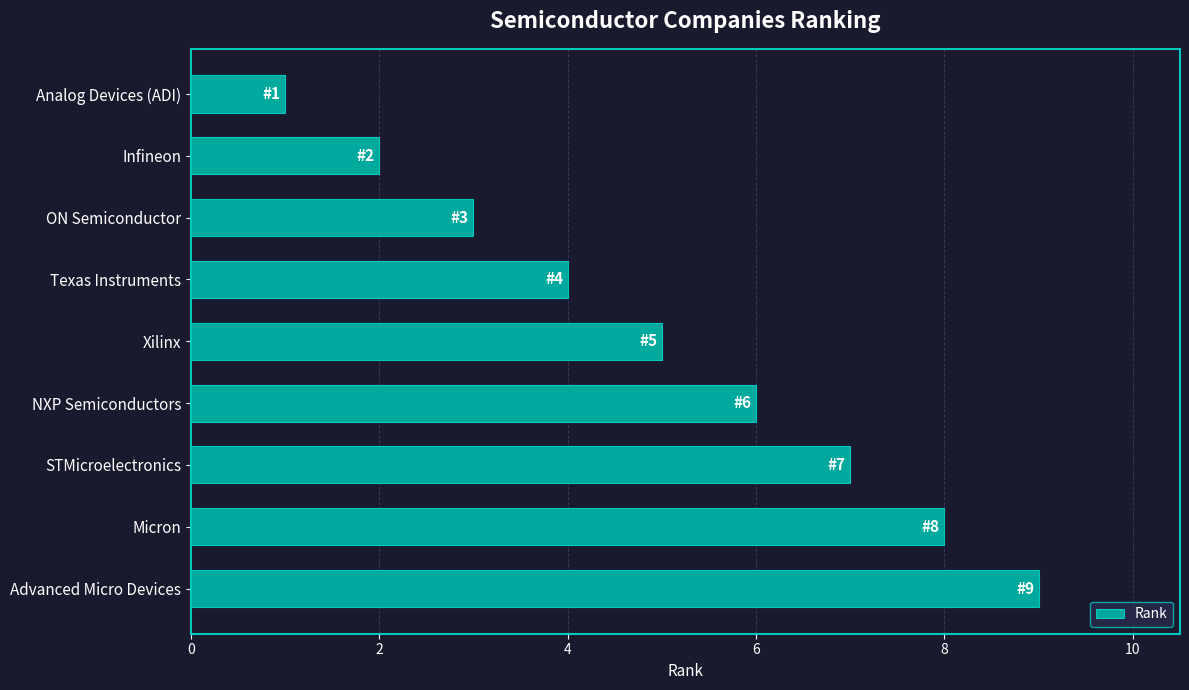

Count the number of data series in this chart.

1